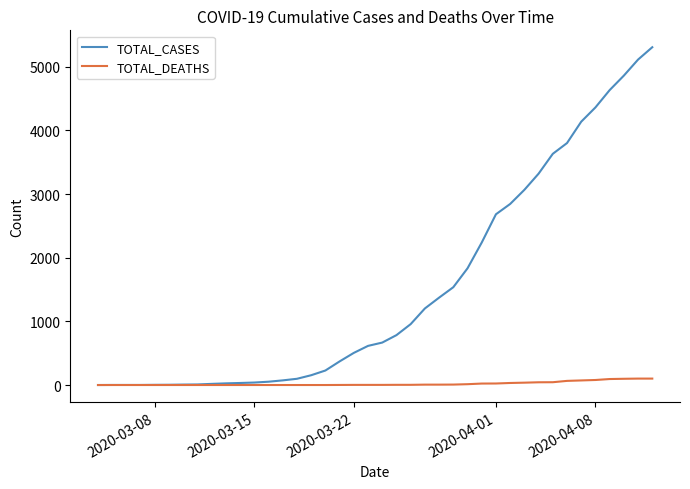

Which series has the largest total across all categories?

TOTAL_CASES